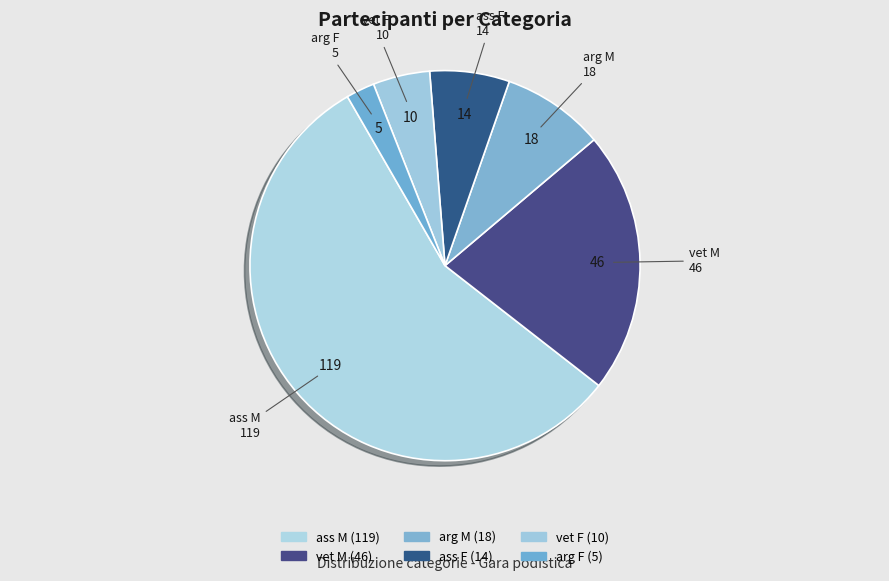

Rank the categories by value from lowest to highest.

arg F, vet F, ass F, arg M, vet M, ass M